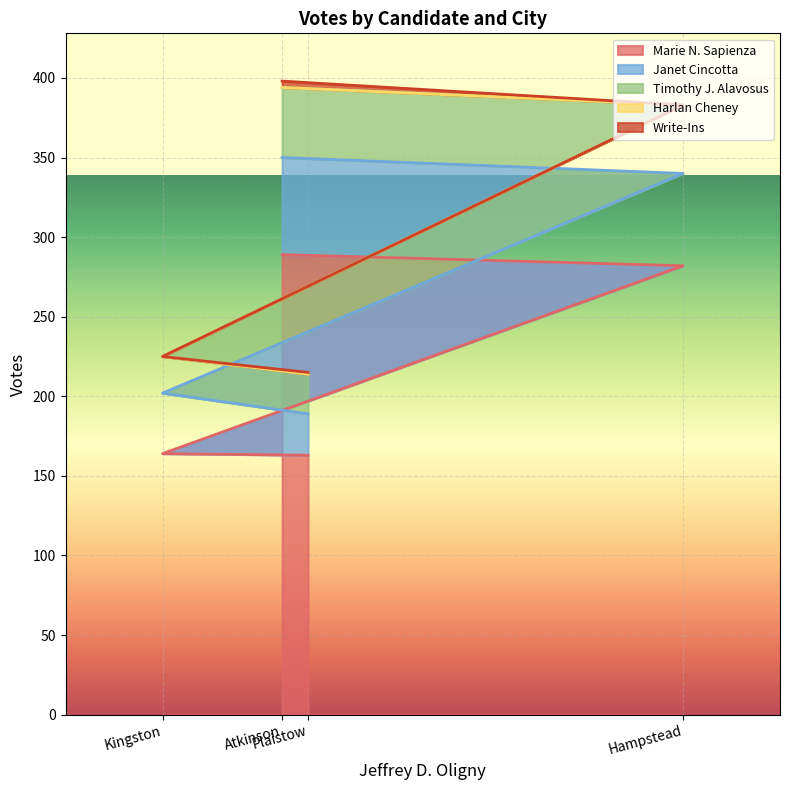

What is the difference between the maximum and second lowest values in the Janet Cincotta series?

23